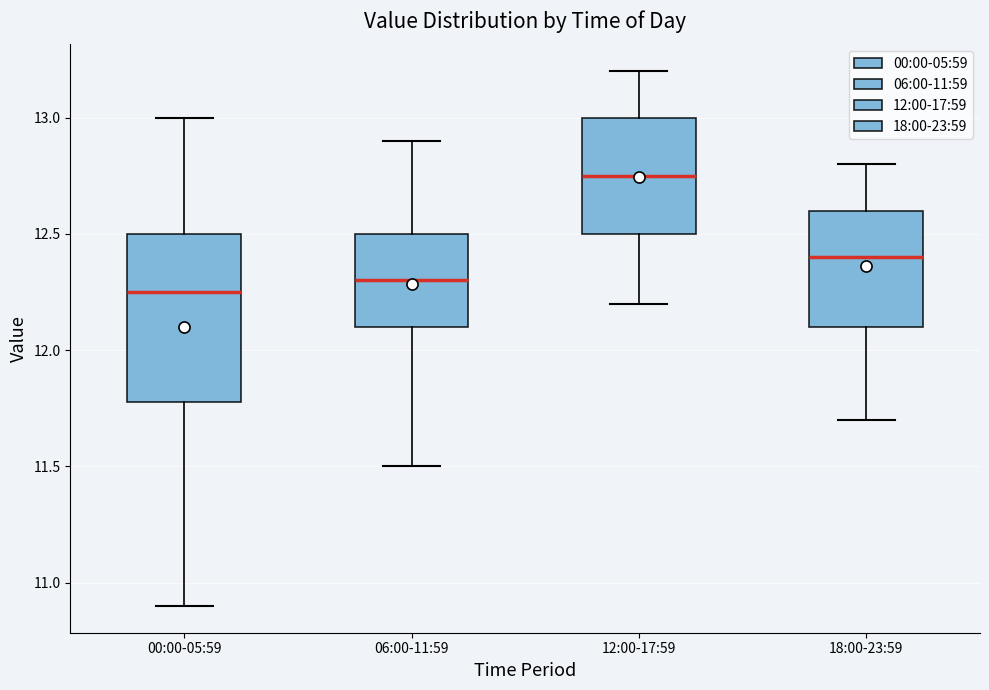

Which box is the tallest, from its lower edge to its upper edge?

00:00-05:59